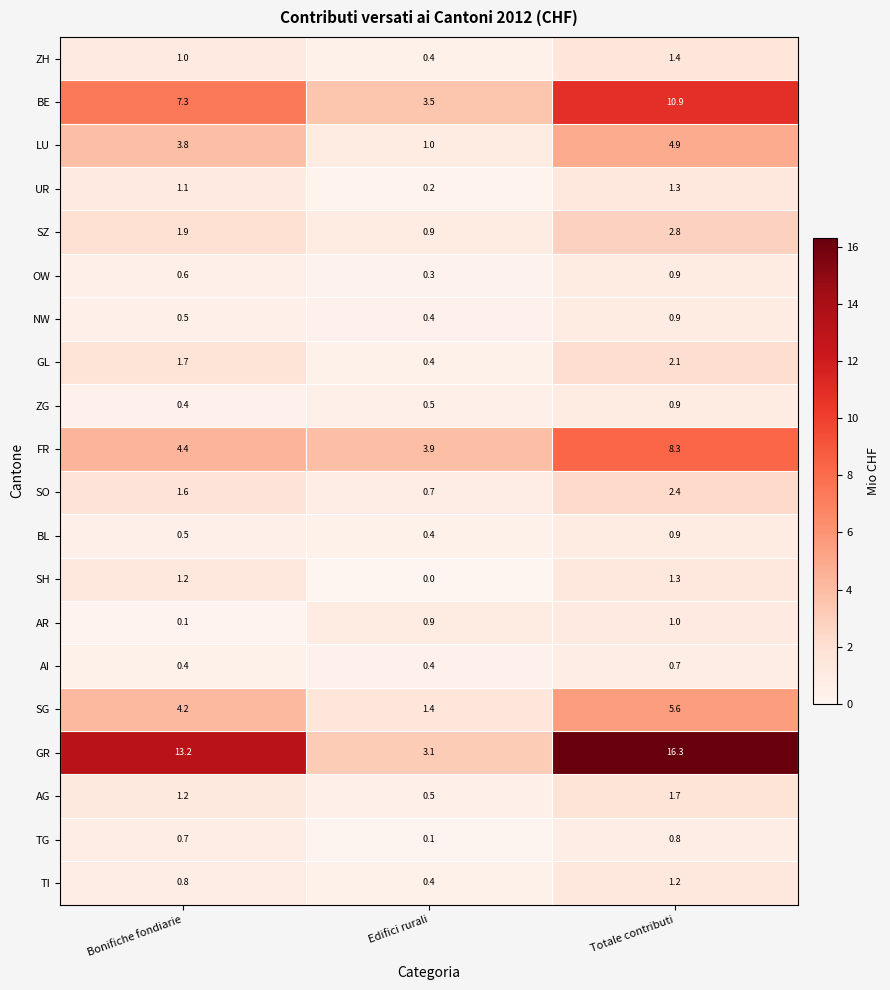

Which series changed the most between Bonifiche fondiarie and Edifici rurali?

GR